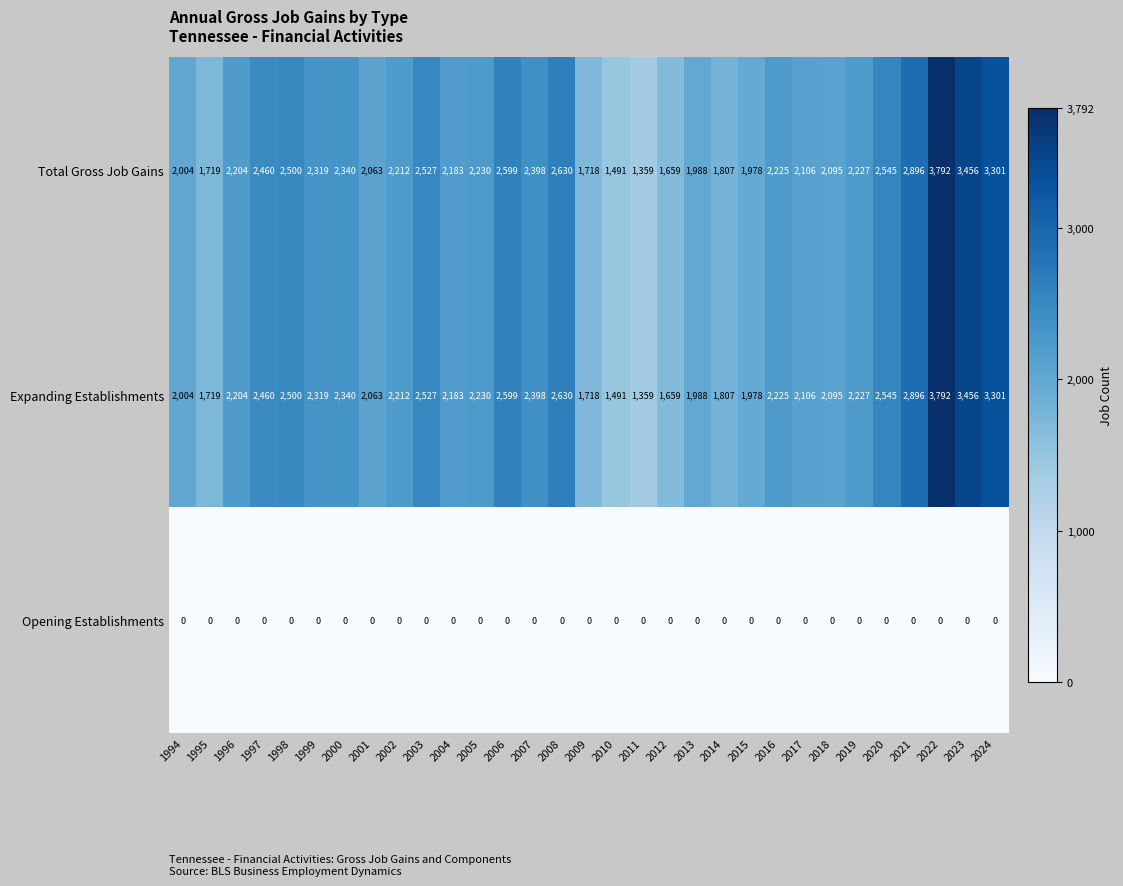

What is the sum of the Expanding Establishments values at 2009 and 2004?

3901